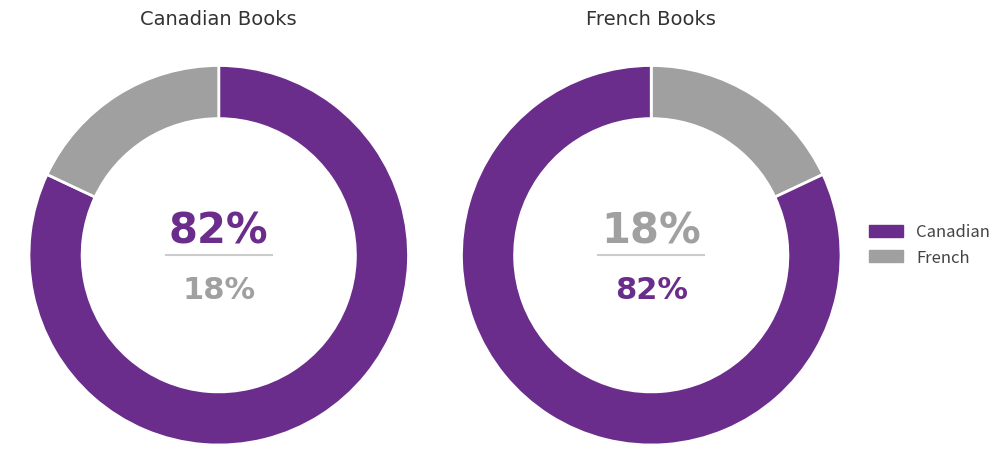

What is the largest slice in the pie chart?

Canadian